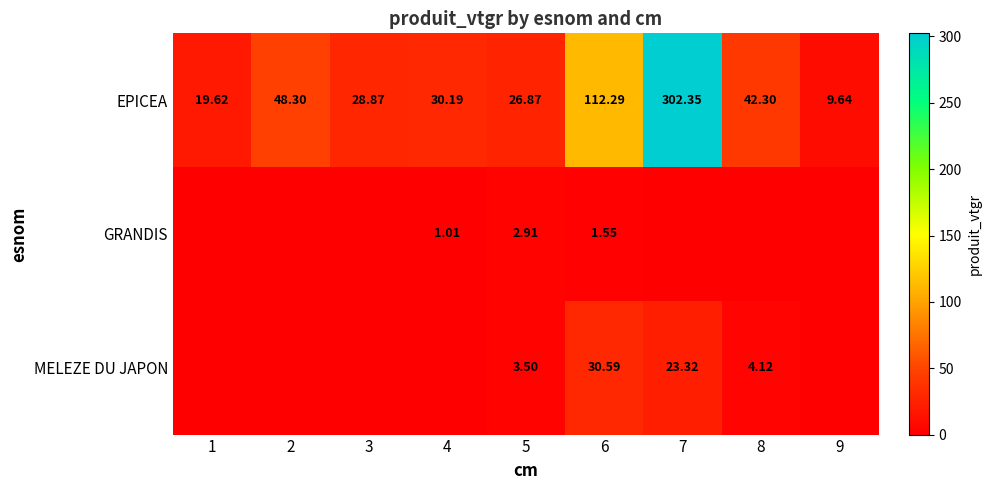

At 5, list the series in order from smallest to largest.

GRANDIS, MELEZE DU JAPON, EPICEA